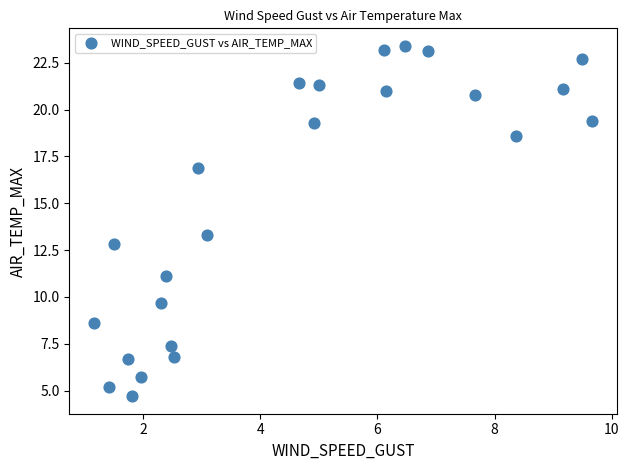

What is the range of X values (max minus min)?

8.5